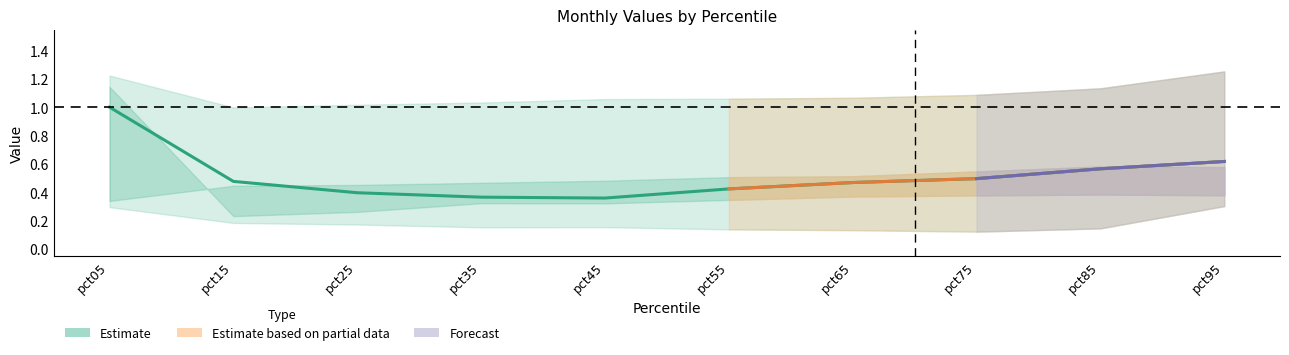

Reading left to right, extract all data points from this chart.

Jan: 1.0	0.5	0.4	0.4	0.4	0.4	0.5	0.5	0.6	0.6
Feb: 0.3	0.2	0.2	0.2	0.2	0.1	0.1	0.1	0.1	0.3
May: 0.3	0.4	0.5	0.5	0.5	0.5	0.5	0.5	0.6	0.6
Nov: 1.2	1.0	1.0	1.0	1.1	1.1	1.1	1.1	1.1	1.3
Dec: 1.1	0.2	0.3	0.3	0.3	0.3	0.4	0.4	0.4	0.4